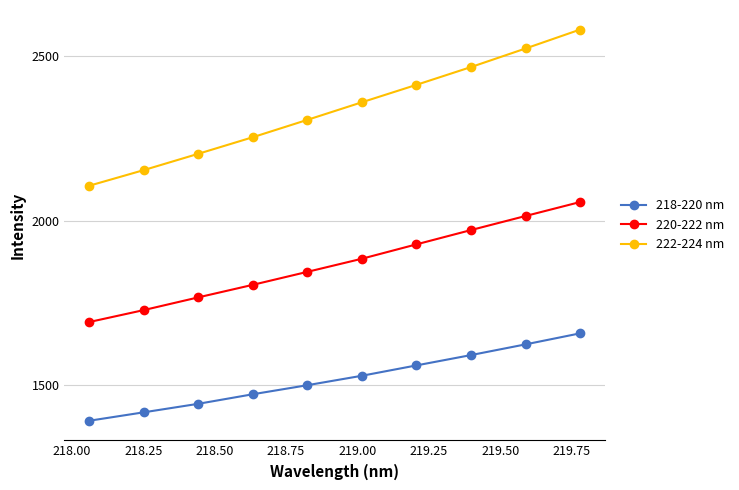

Which series has the widest spread of values?

222-224 nm